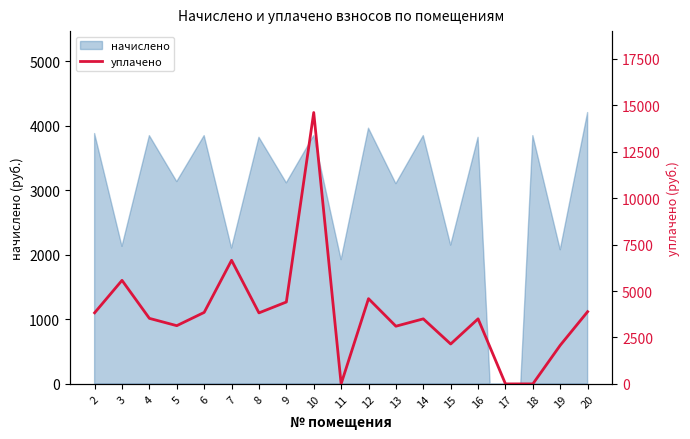

What is the difference between the values at 3 and 12?

985.3